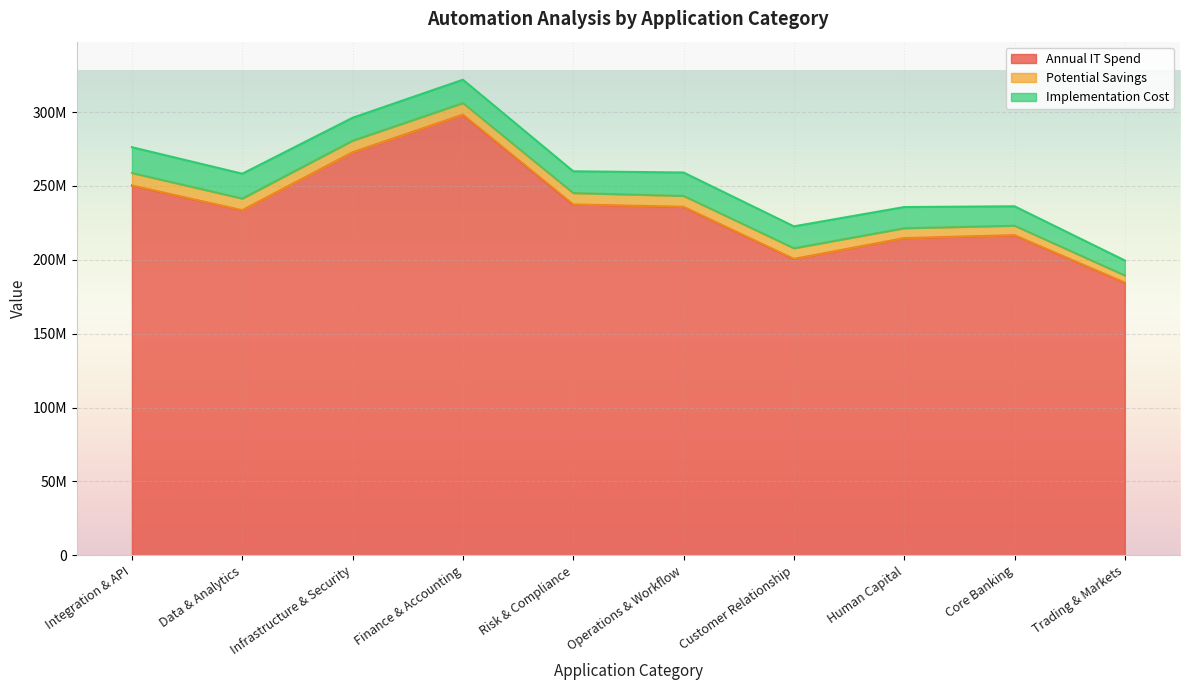

At which category does Implementation Cost reach its first local peak?

Finance & Accounting